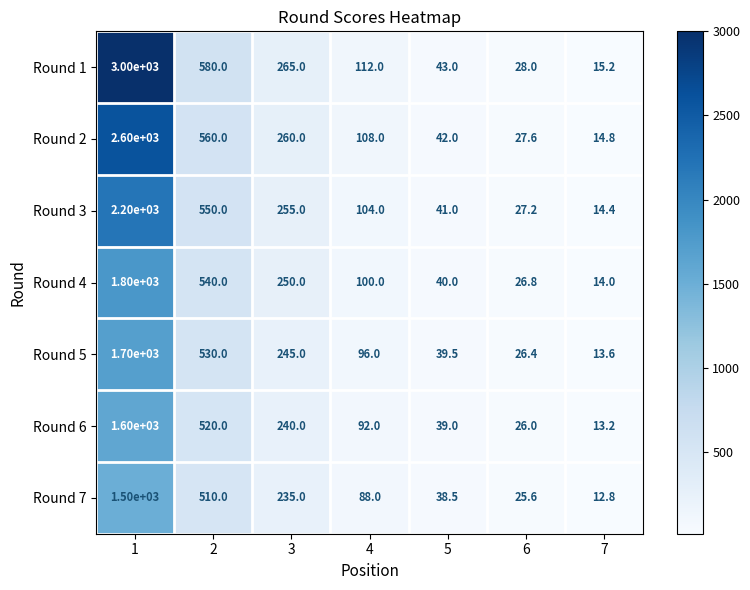

At how many categories does at least one series exceed 2262?

1